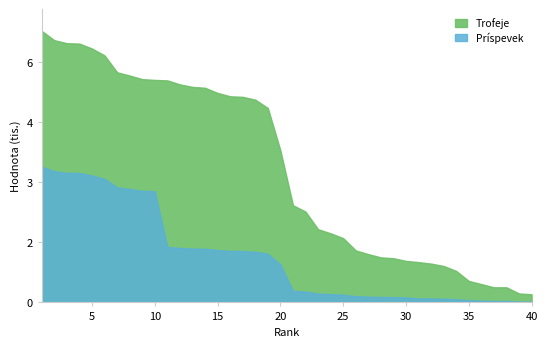

True or false: Trofeje has a value of 6176 at 6.

True